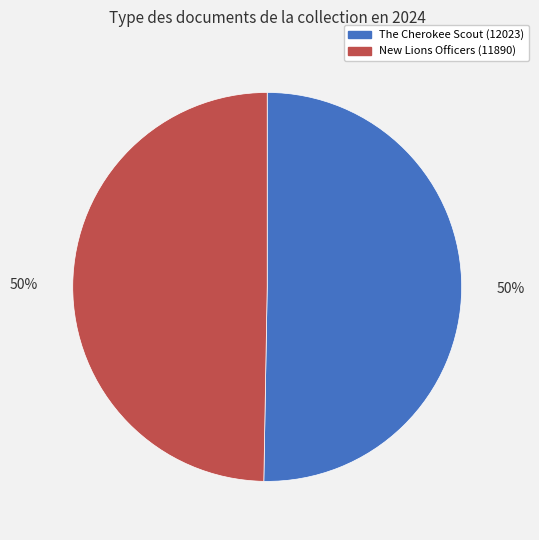

To the nearest percent, what is the average slice percentage?

50%